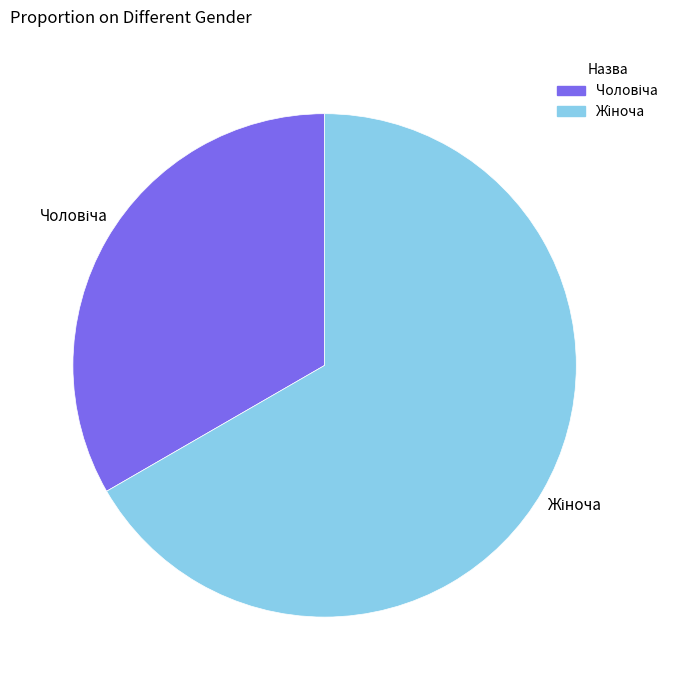

Is there any slice that represents more than half of the pie?

Yes